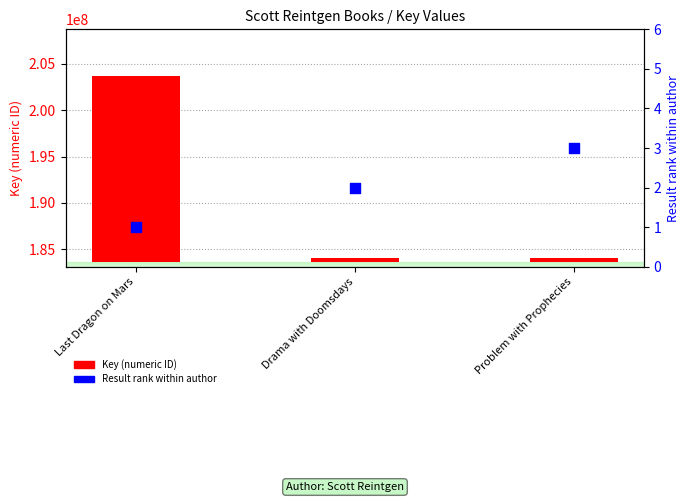

Which series has the largest Y range (max minus min)?

Key (numeric ID)